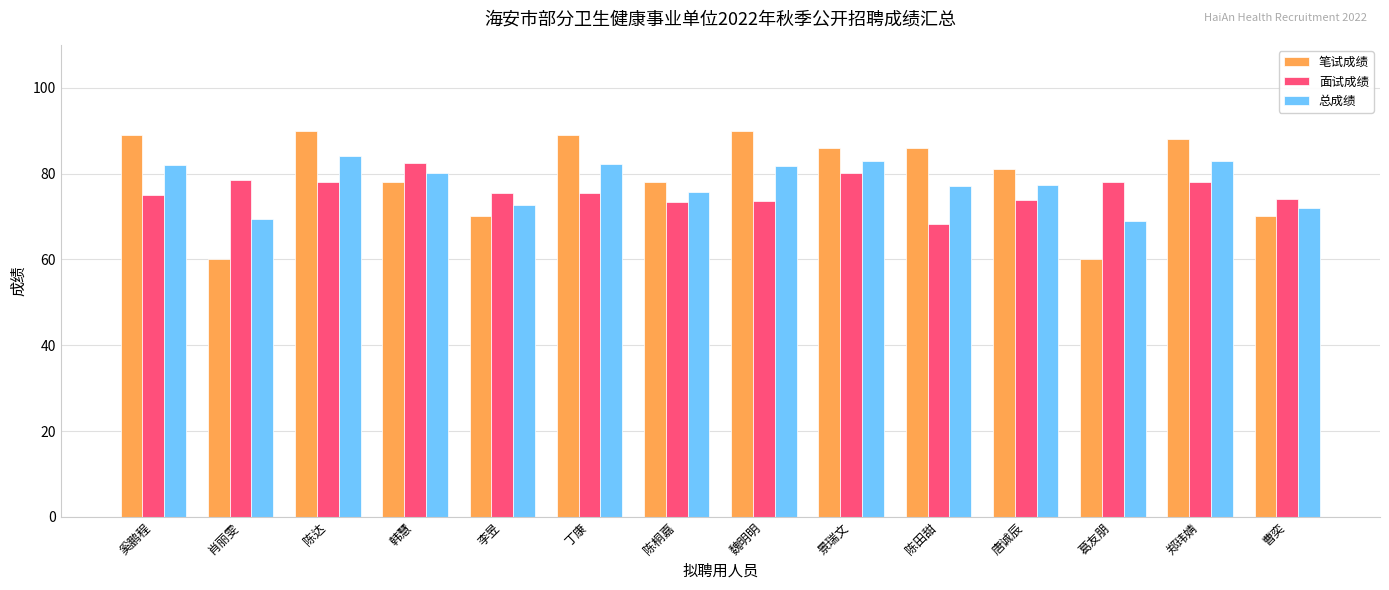

Rank the series at 丁康 from highest to lowest value.

笔试成绩, 总成绩, 面试成绩